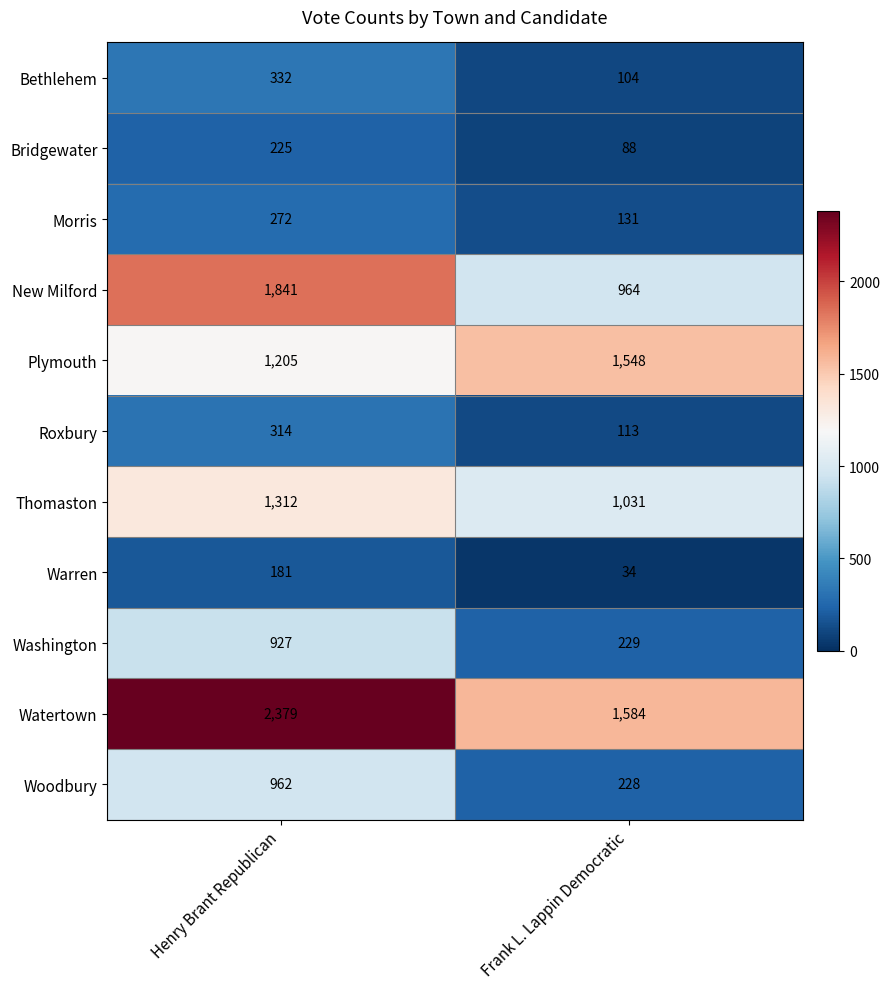

What is the difference between the highest and lowest values at Frank L. Lappin Democratic?

1550